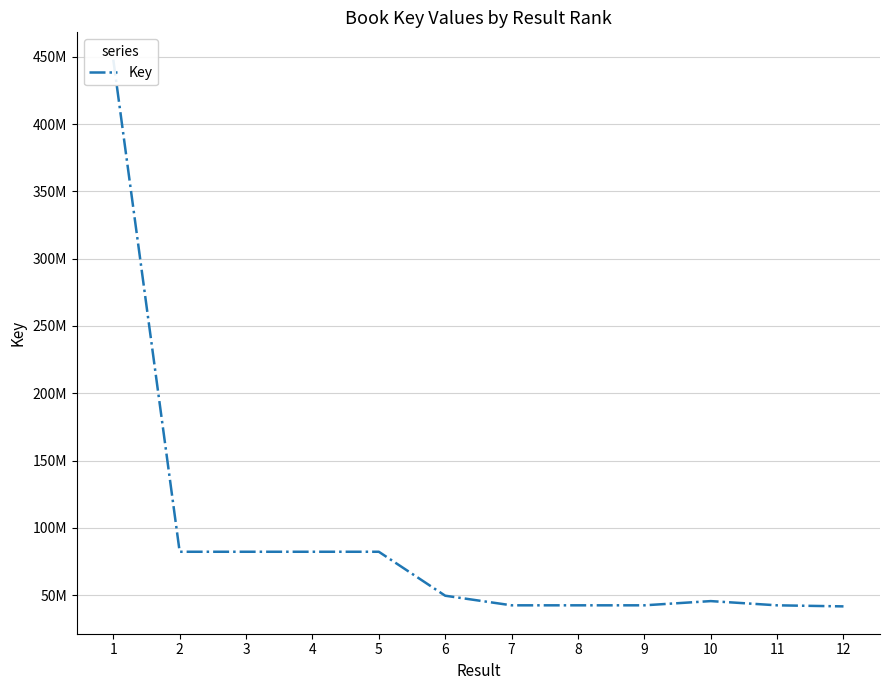

The chart shows a value of 49669055 at 6. True or false?

True